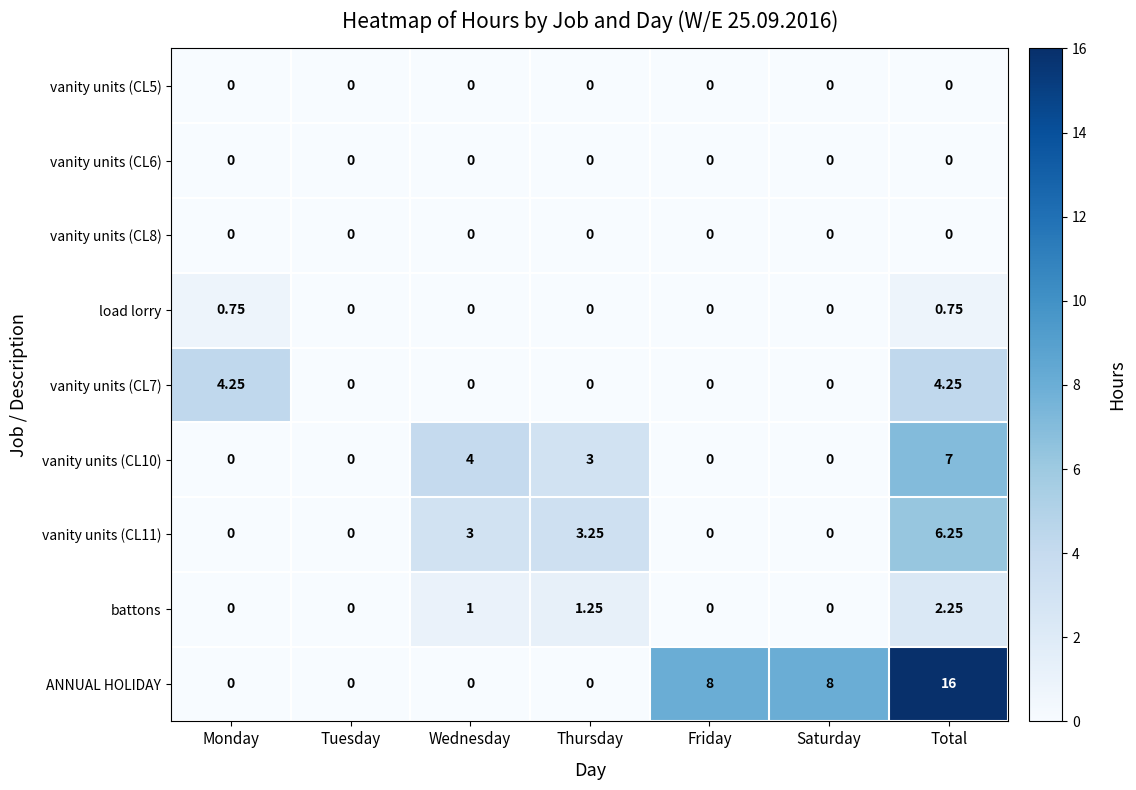

Which series has the largest range (max minus min)?

ANNUAL HOLIDAY